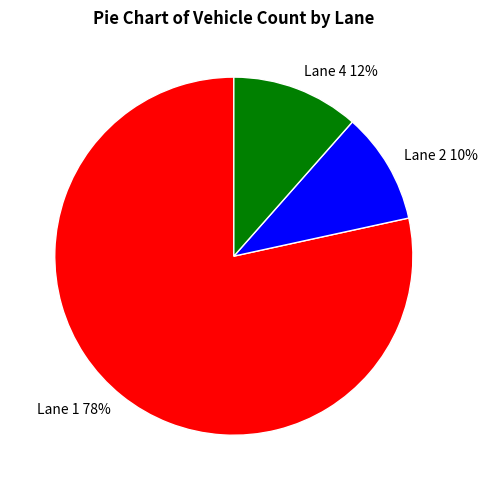

Combined, do Lane 2 and Lane 4 account for over 50%?

No